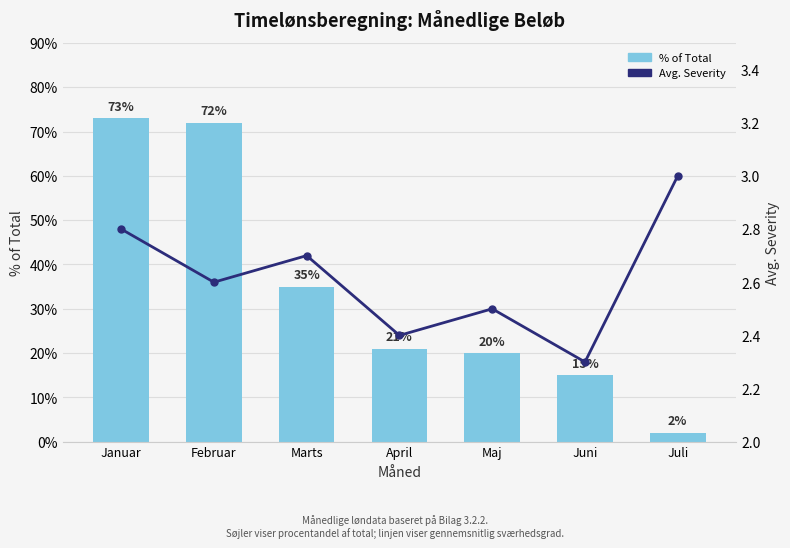

The value of Avg. Severity at Juli is 4.0. True or false?

False